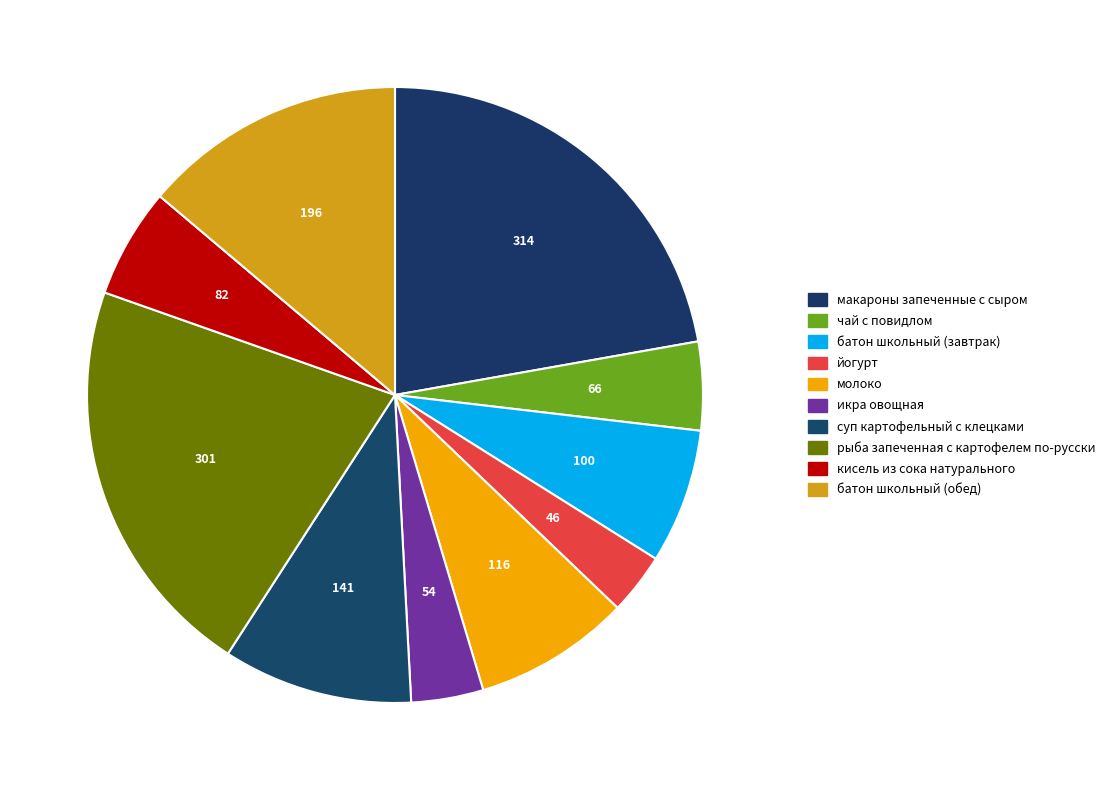

To the nearest percent, what is the difference between the largest and smallest slice percentages?

19%